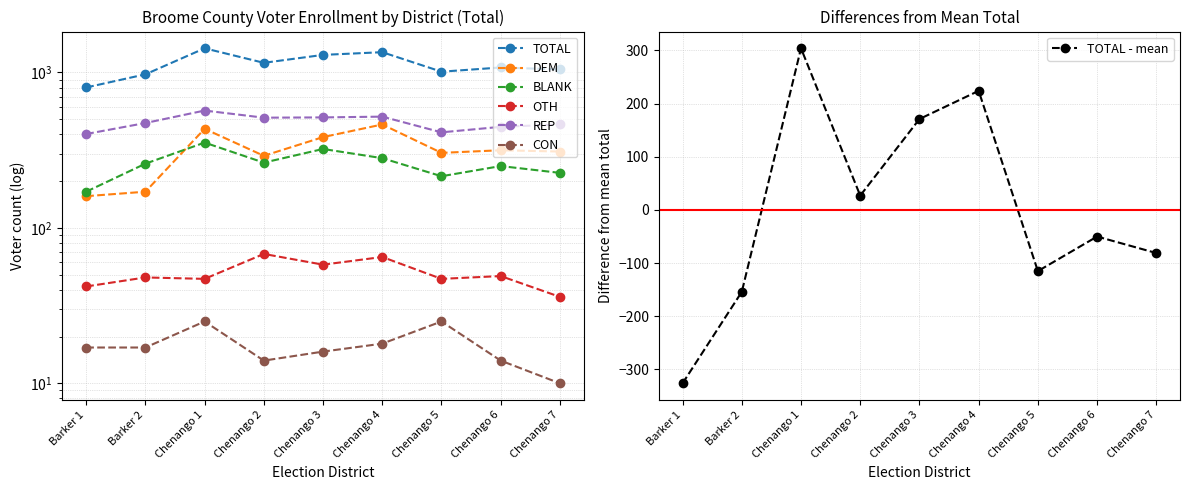

The DEM series shows 153 at Chenango 6. True or false?

False